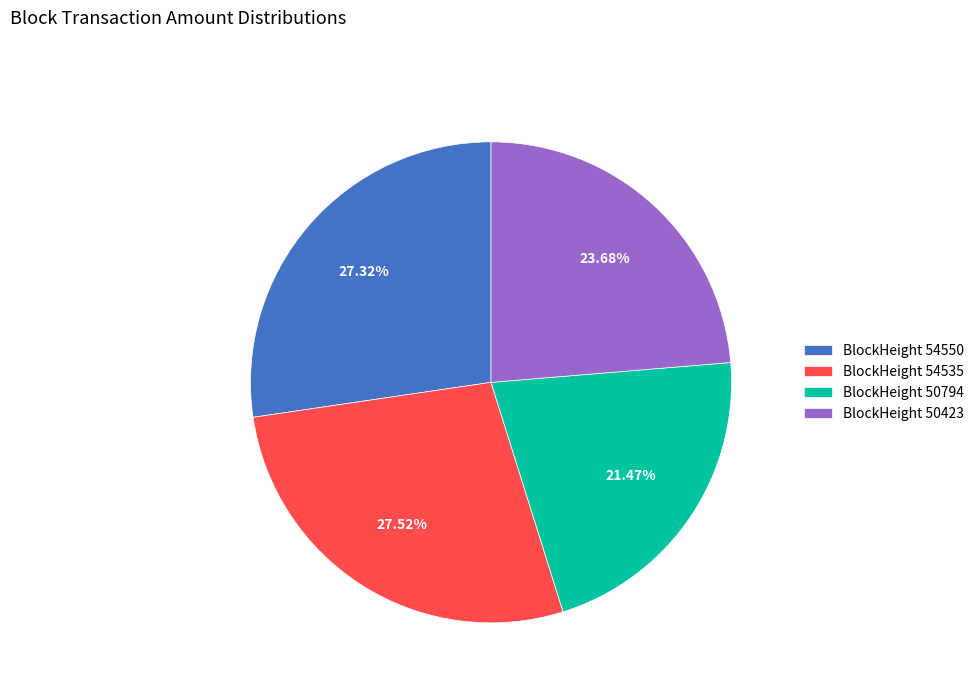

Combined, do BlockHeight 54550 and BlockHeight 50423 account for over 50%?

Yes